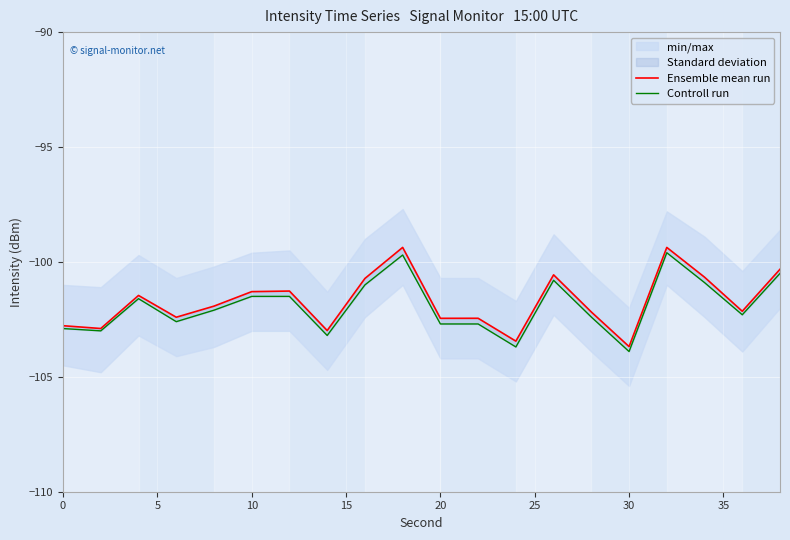

Which series has the largest total across all categories?

Ensemble mean run